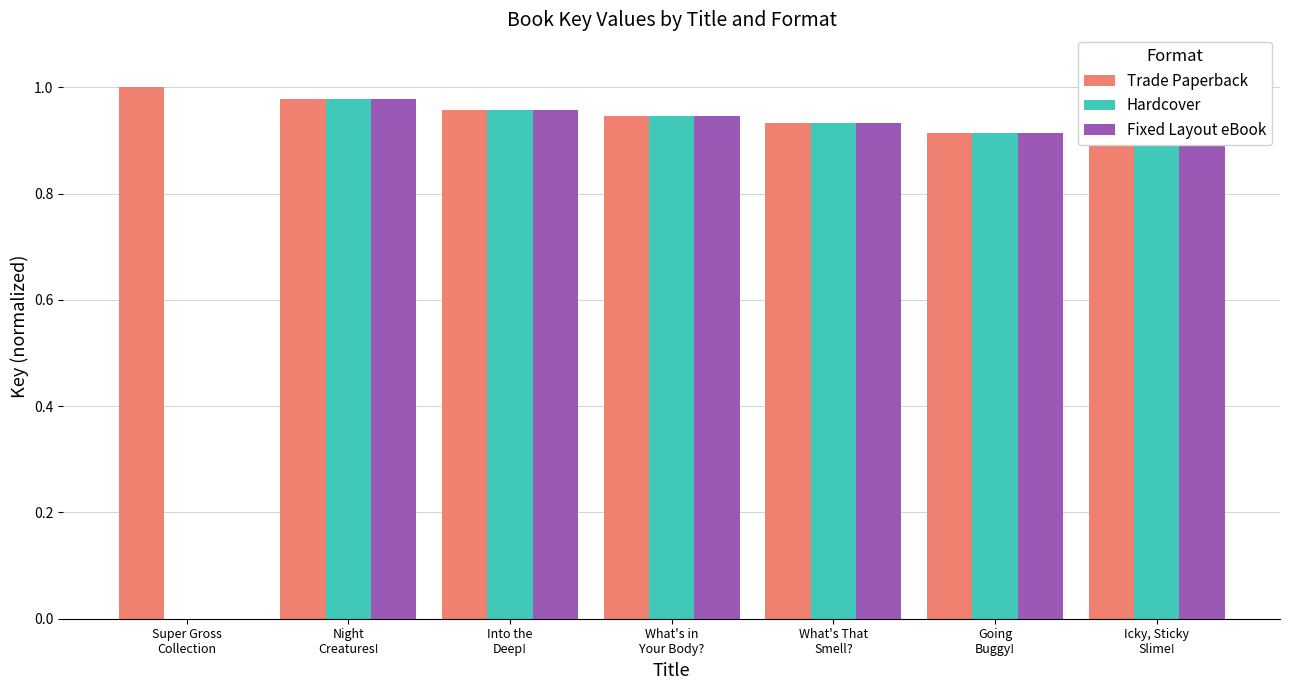

What is the sum of all Hardcover values?

5.6